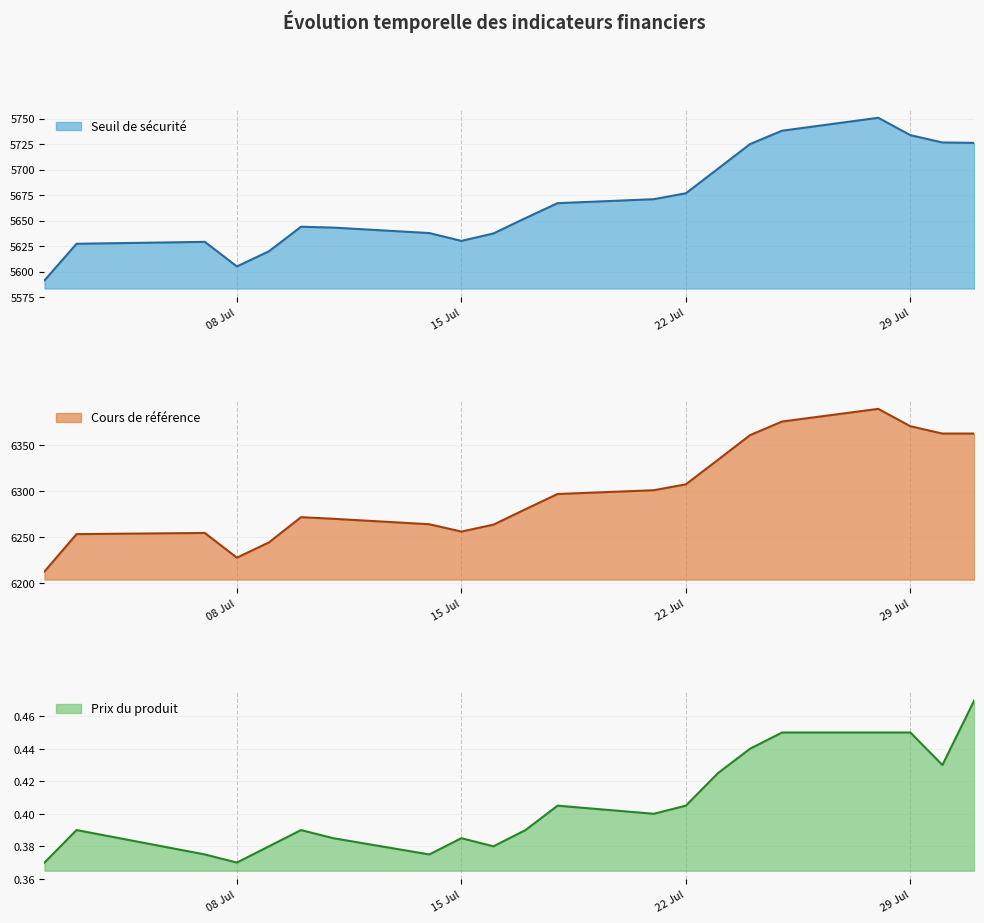

True or false: Seuil de sécurité has a value of 1493.0 at 29 Jul.

False